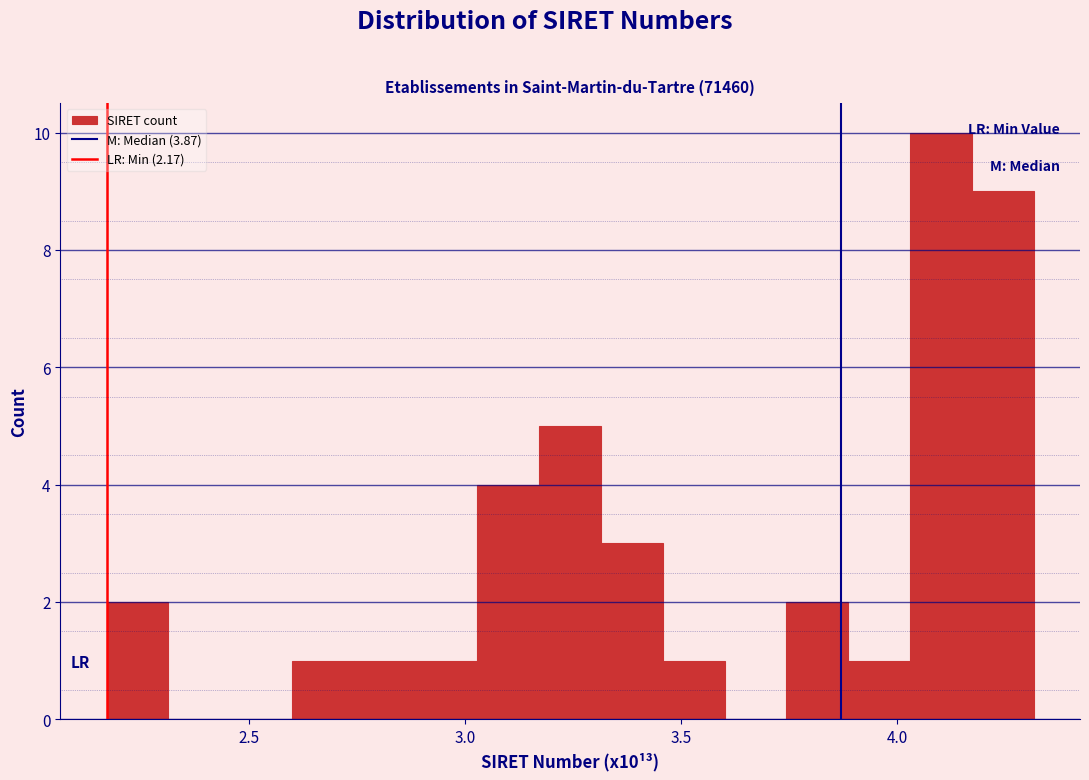

Around what value on the x-axis is the tallest bar? Give the approximate position of its centre, as read against the axis.

4.10